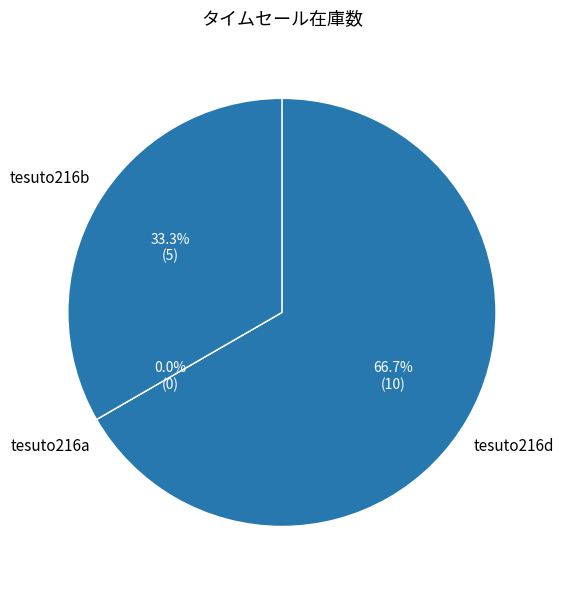

To the nearest percent, what percentage of the pie is tesuto216b?

33%